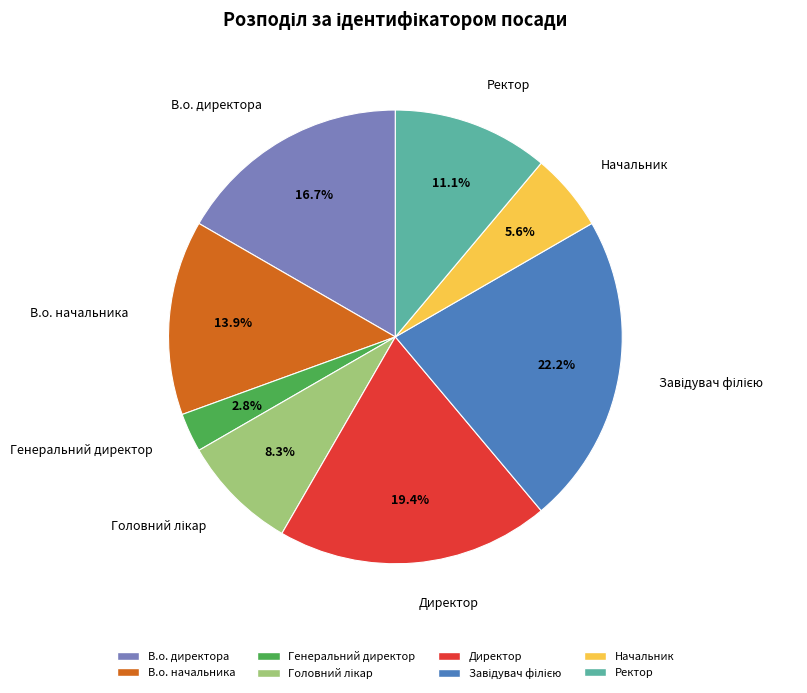

What percentage is the Начальник slice, to the nearest percent?

6%